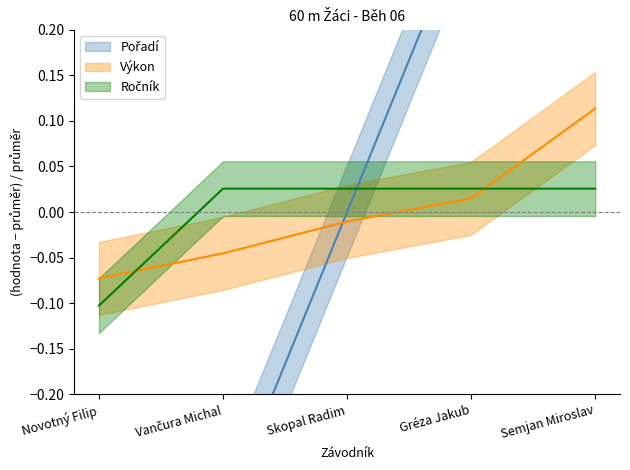

At how many categories does at least one series exceed 0?

4